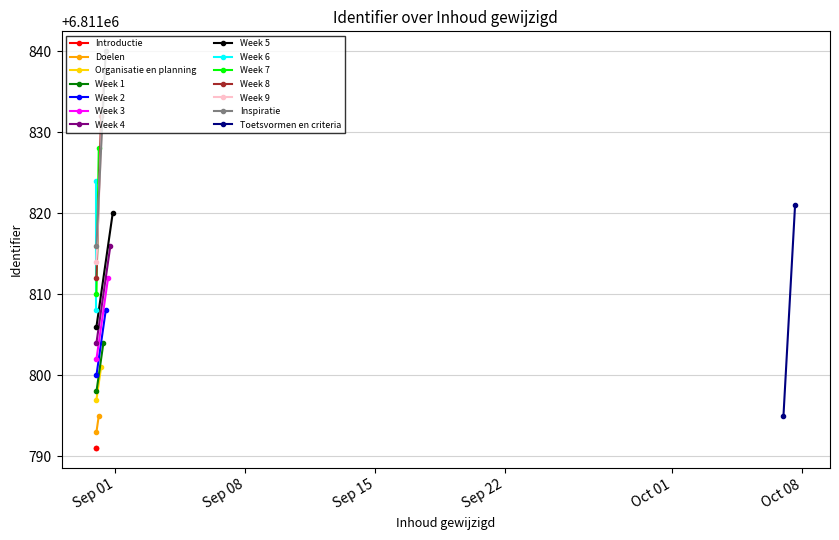

The chart shows a value of 4283403 at 2021-08-31. True or false?

False